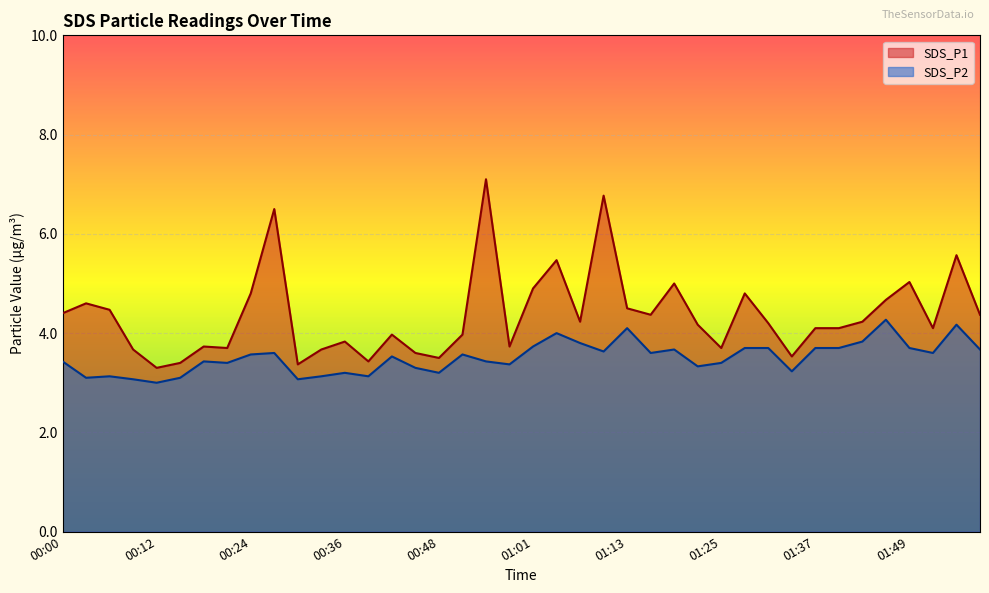

Reading left to right, list all the values displayed in this chart.

SDS_P1: 00:00=4.4	00:03=4.6	00:06=4.5	00:09=3.7	00:12=3.3	00:15=3.4	00:18=3.7	00:21=3.7	00:24=4.8	00:27=6.5	00:30=3.4	00:33=3.7	00:36=3.8	00:39=3.4	00:42=4.0	00:45=3.6	00:48=3.5	00:51=4.0	00:54=7.1	00:57=3.7	01:01=4.9	01:04=5.5	01:07=4.2	01:10=6.8	01:13=4.5	01:16=4.4	01:19=5.0	01:22=4.2	01:25=3.7	01:28=4.8	01:31=4.2	01:34=3.5	01:37=4.1	01:40=4.1	01:43=4.2	01:46=4.7	01:49=5.0	01:52=4.1	01:56=5.6	01:59=4.4
SDS_P2: 00:00=3.4	00:03=3.1	00:06=3.1	00:09=3.1	00:12=3.0	00:15=3.1	00:18=3.4	00:21=3.4	00:24=3.6	00:27=3.6	00:30=3.1	00:33=3.1	00:36=3.2	00:39=3.1	00:42=3.5	00:45=3.3	00:48=3.2	00:51=3.6	00:54=3.4	00:57=3.4	01:01=3.7	01:04=4.0	01:07=3.8	01:10=3.6	01:13=4.1	01:16=3.6	01:19=3.7	01:22=3.3	01:25=3.4	01:28=3.7	01:31=3.7	01:34=3.2	01:37=3.7	01:40=3.7	01:43=3.8	01:46=4.3	01:49=3.7	01:52=3.6	01:56=4.2	01:59=3.7